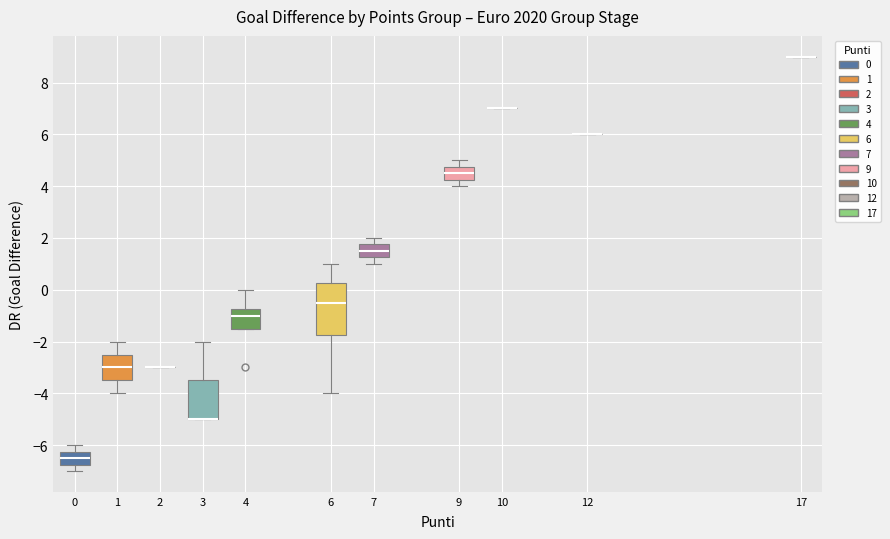

Comparing the boxes themselves (not the whiskers), which one is the tallest?

6